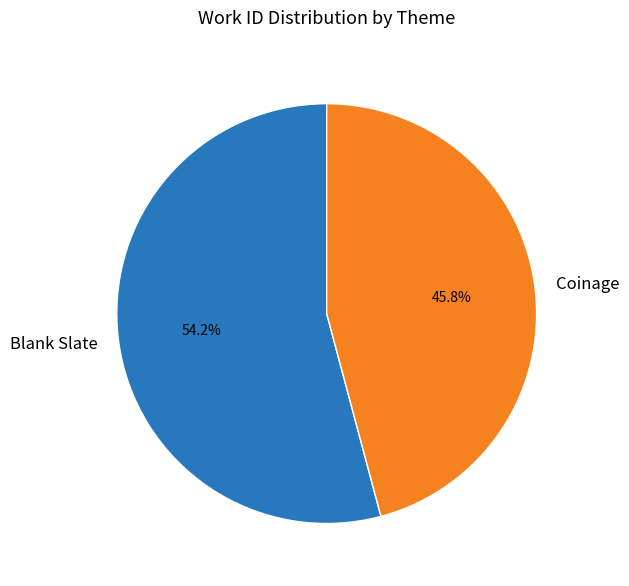

To the nearest percent, what percentage of the pie is Coinage?

46%